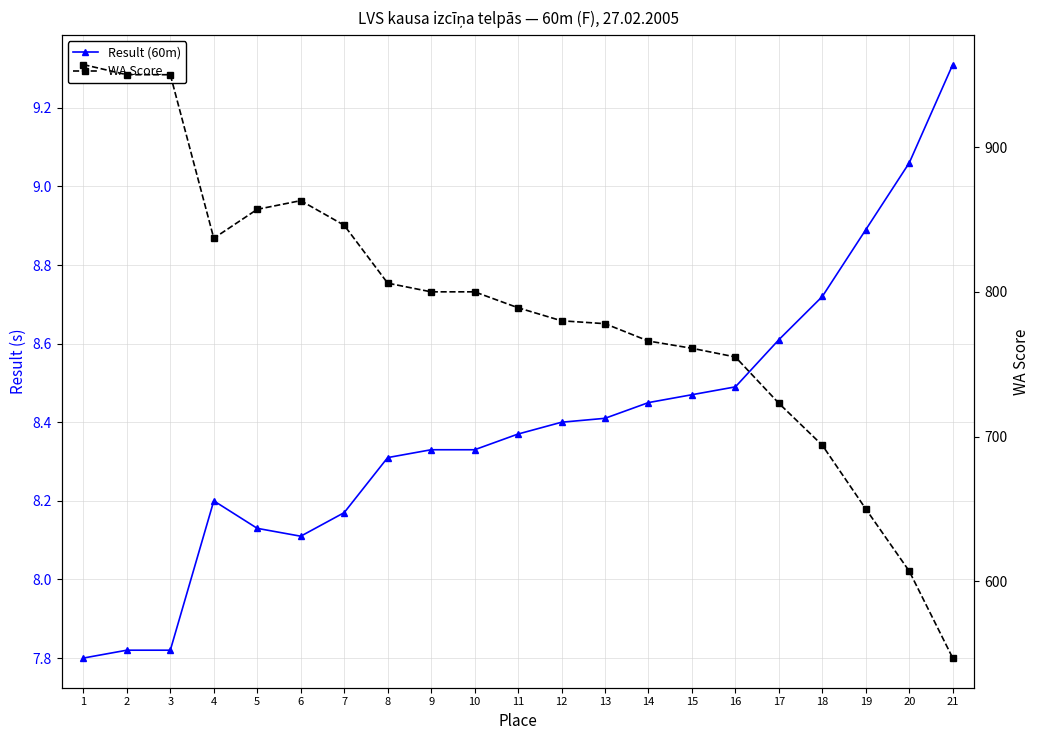

True or false: Result (60m) and WA Score intersect in this chart.

False